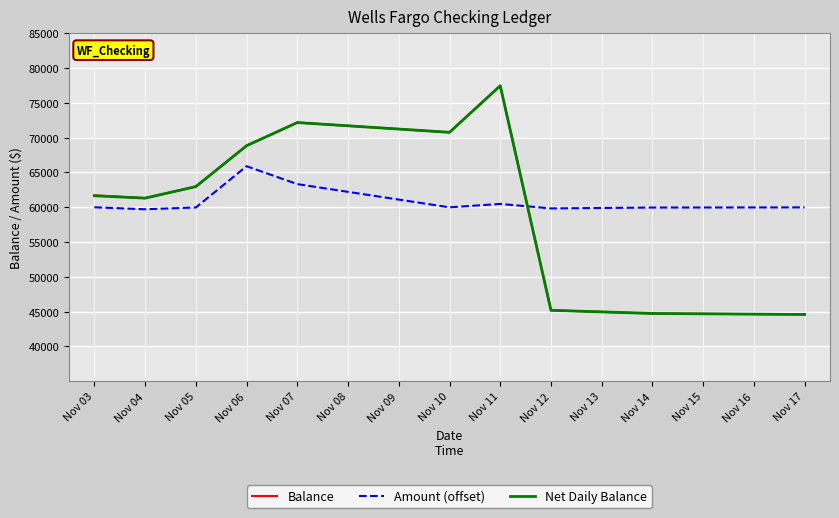

What is the total value across all series at Nov 10?

201522.5